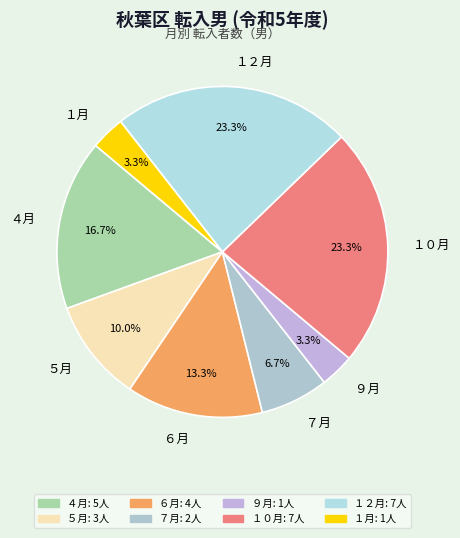

True or false: ６月 accounts for 13% of the total.

True